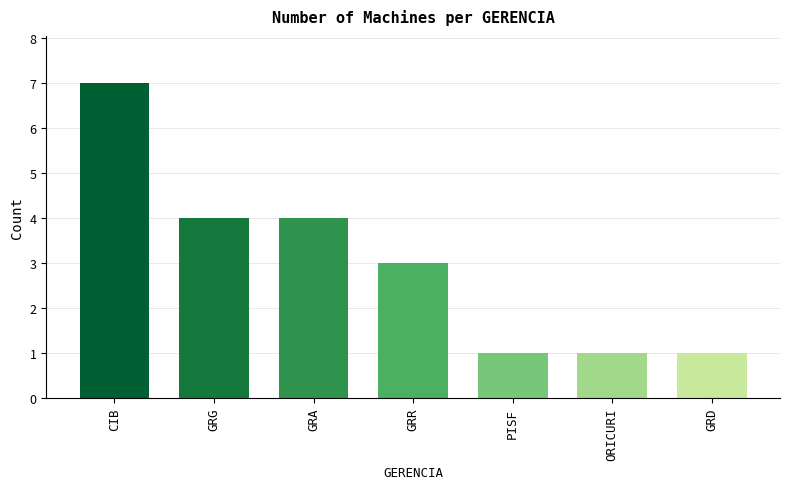

What is the maximum value shown in the chart?

7